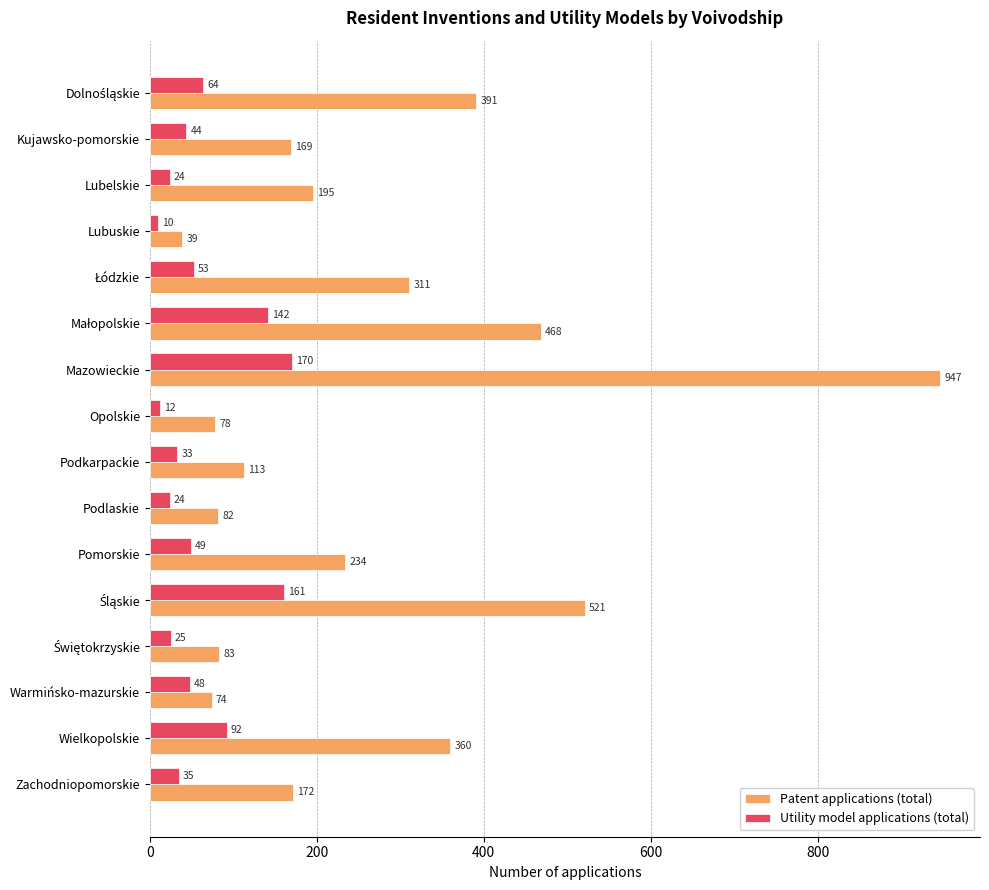

The Patent applications (total) series shows 123 at Lubelskie. True or false?

False